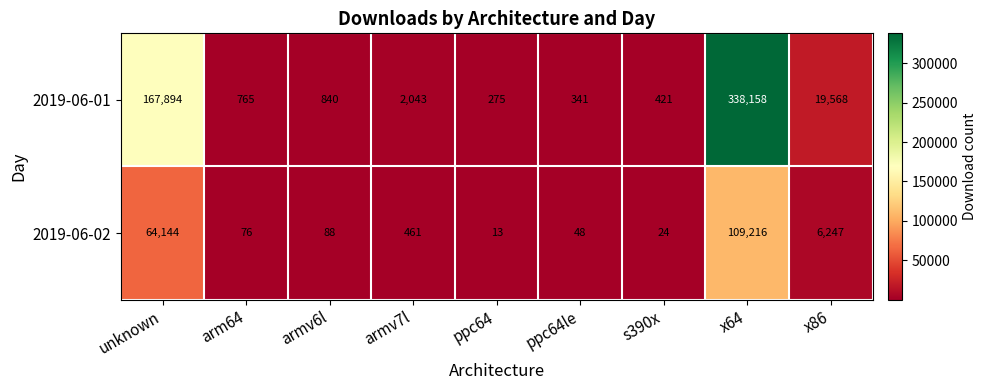

Which series has the largest total across all categories?

2019-06-01